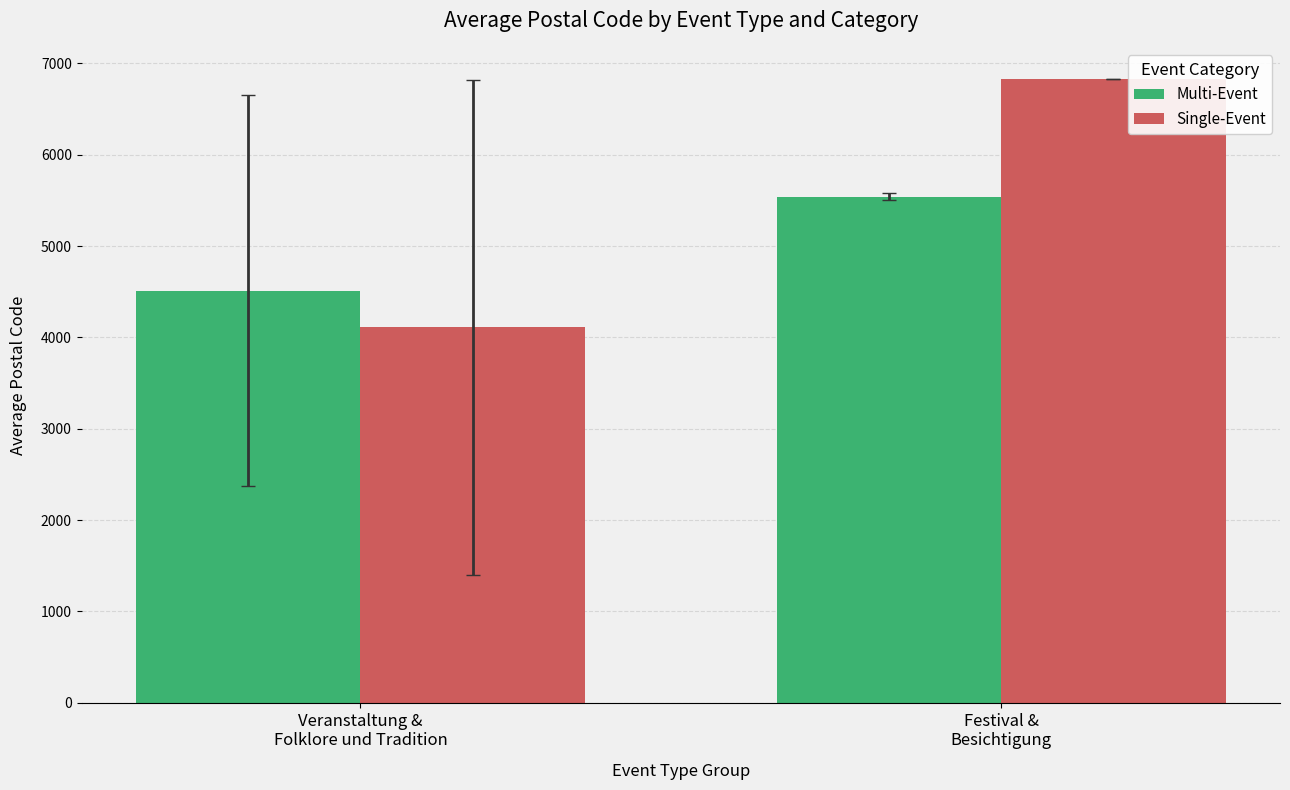

The Single-Event series shows 6830.0 at Festival &
Besichtigung. True or false?

True